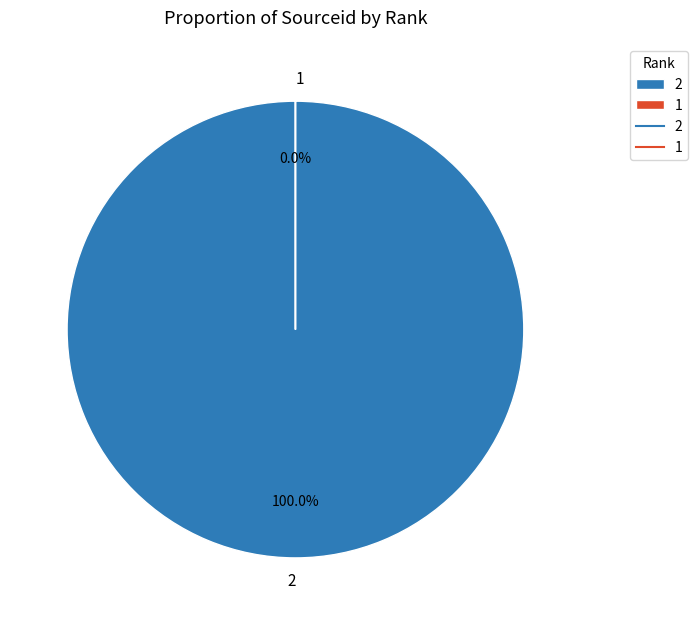

Combined, what portion of the pie is 1 and 2?

100.0%